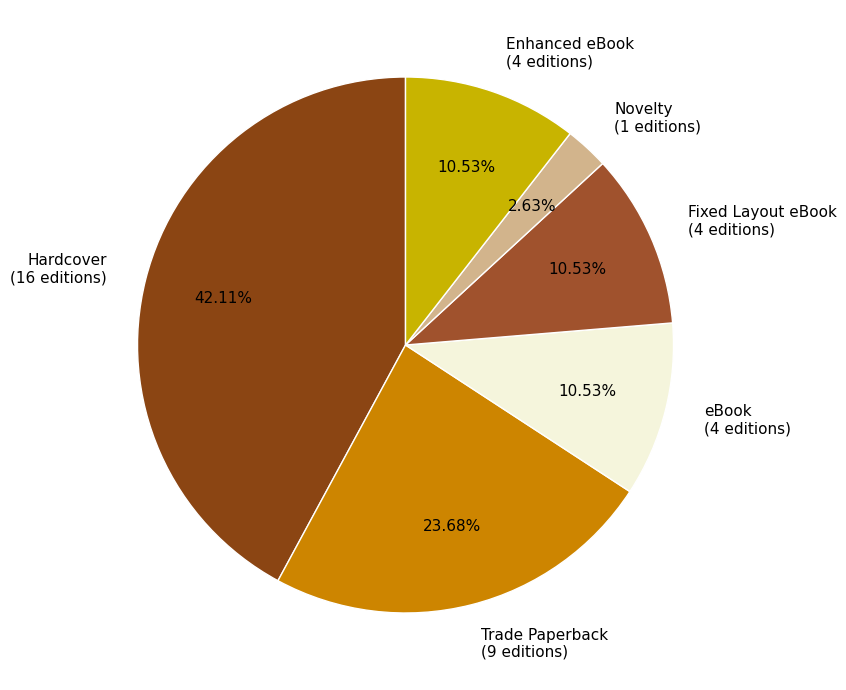

Is there a majority slice in this chart?

No